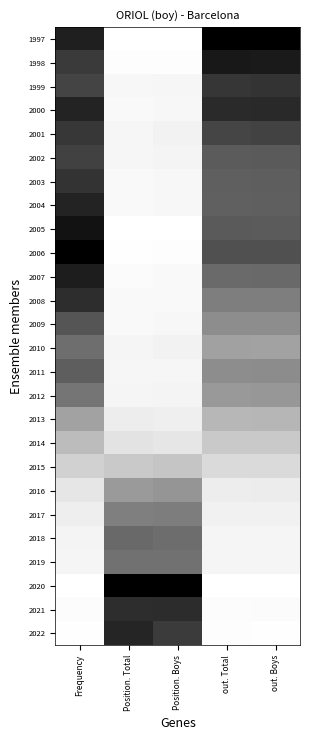

Rank the series at out. Boys from lowest to highest value.

2020, 2022, 2021, 2018, 2019, 2017, 2016, 2015, 2014, 2013, 2010, 2012, 2009, 2011, 2008, 2007, 2004, 2003, 2005, 2002, 2006, 2001, 1999, 2000, 1998, 1997